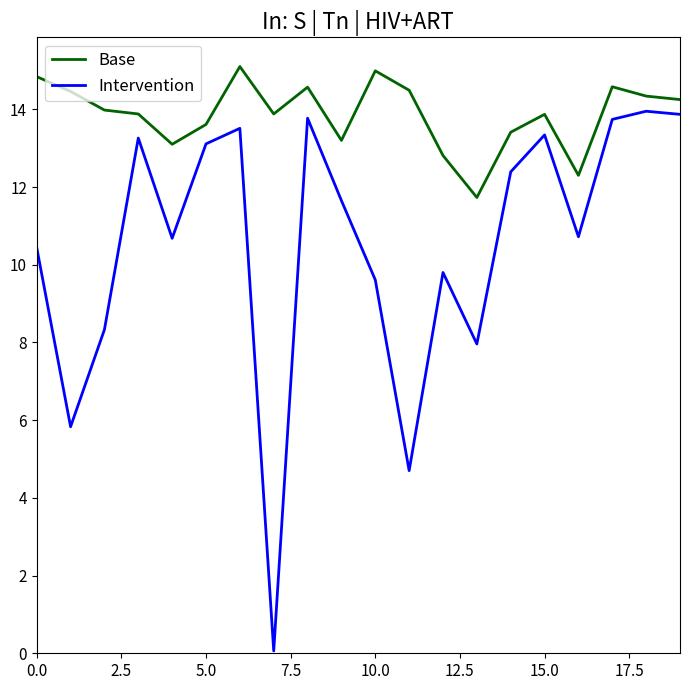

True or false: Intervention and Base cross at least once.

False